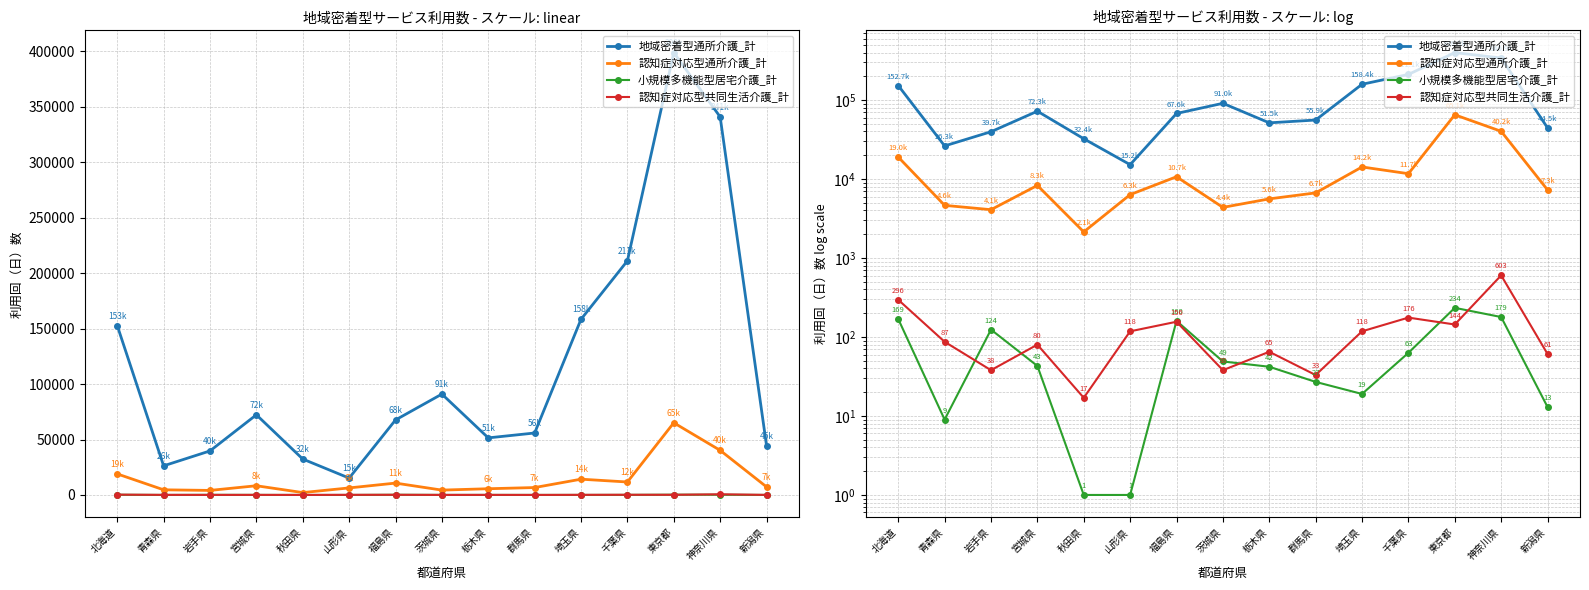

True or false: 小規模多機能型居宅介護_計 and 地域密着型通所介護_計 cross at least once.

False